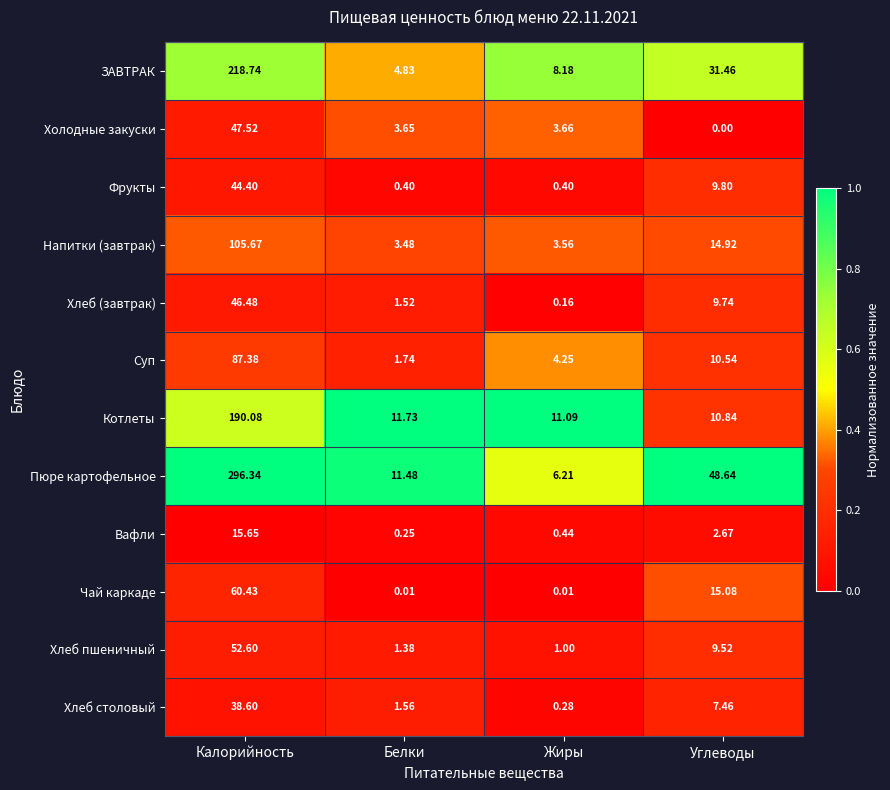

What is the total value across all series at Жиры?

39.2